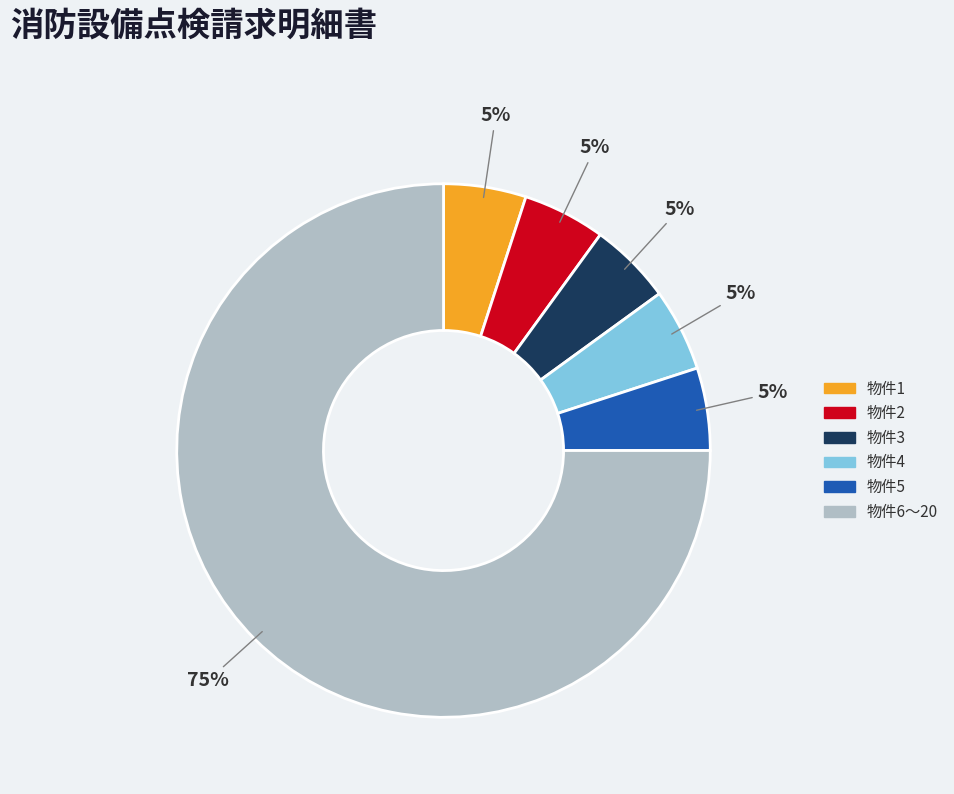

How many segments does this pie chart have?

6